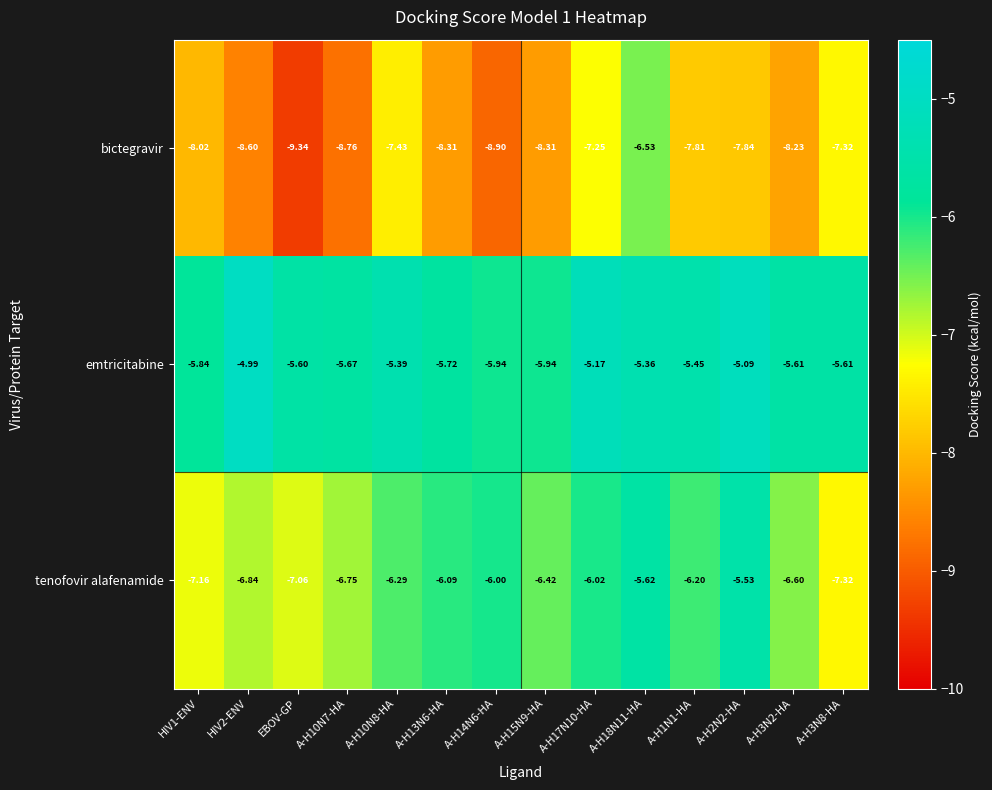

List the series in order of their overall mean, lowest first.

bictegravir, tenofovir alafenamide, emtricitabine